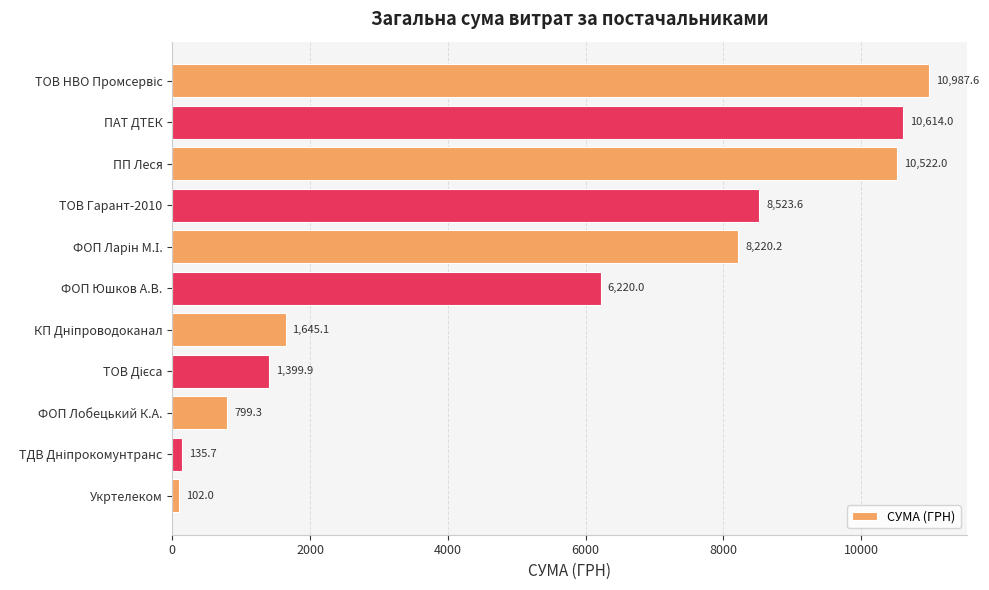

What is the smallest value displayed?

102.0